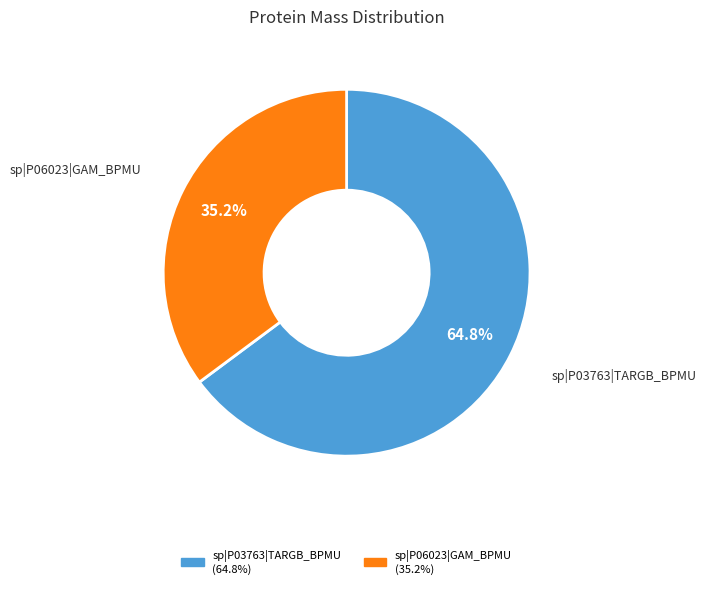

How many segments does this pie chart have?

2